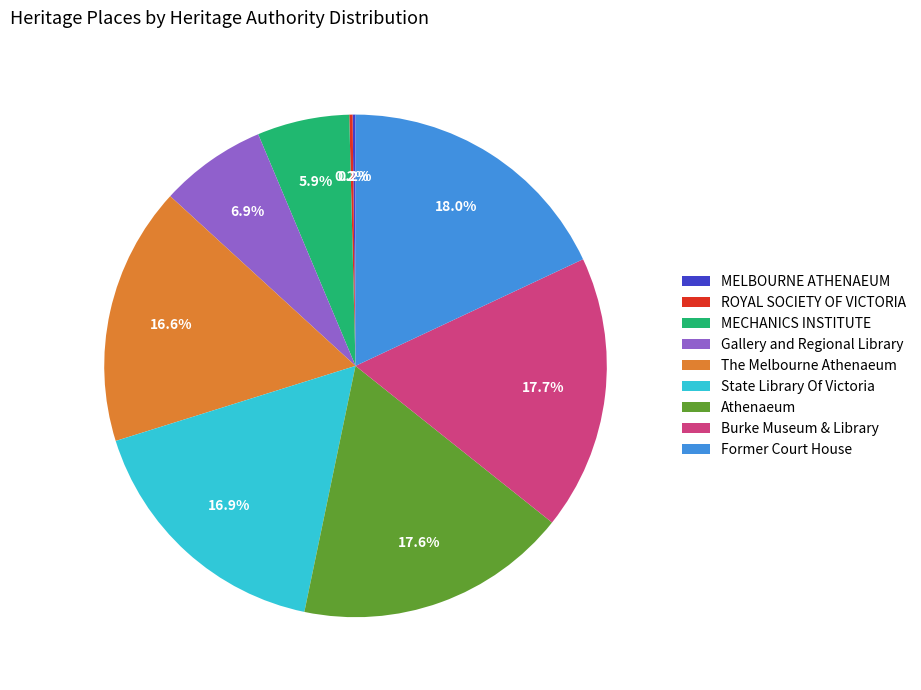

Approximately how many times larger is the value at The Melbourne Athenaeum compared to Burke Museum & Library?

0.9